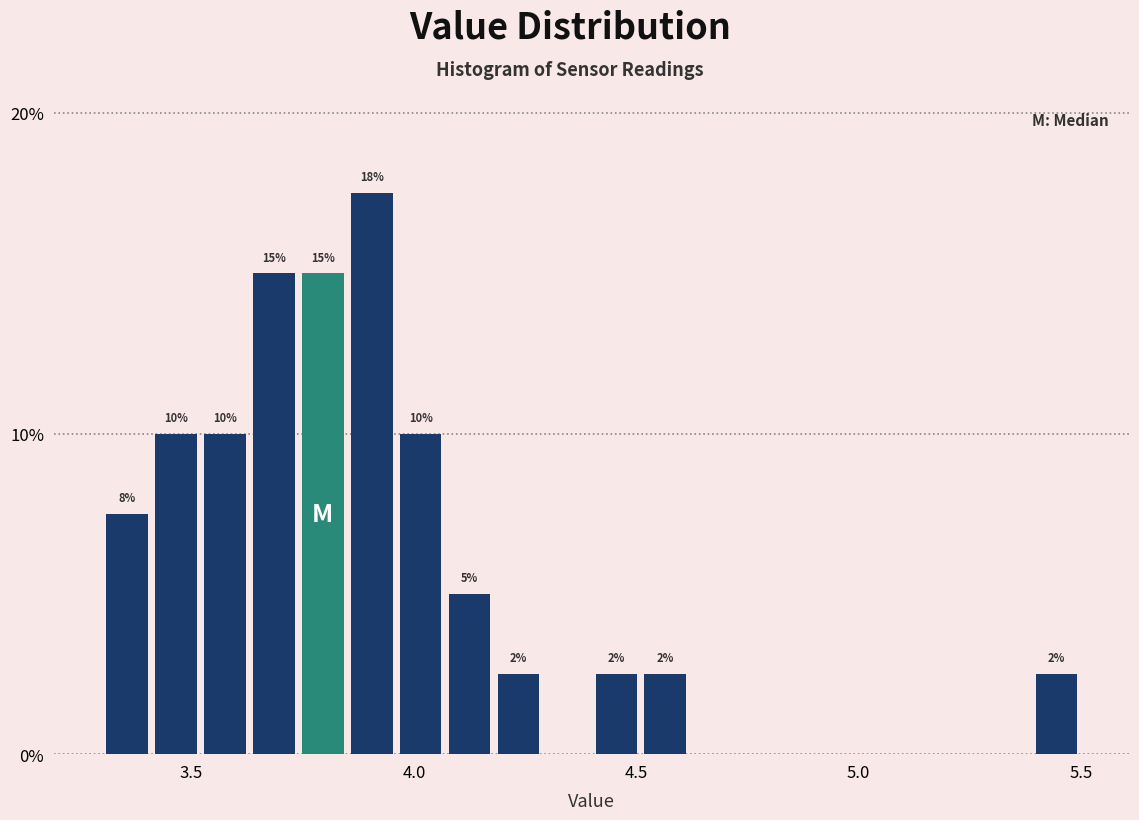

Around what value on the x-axis is the tallest bar? Give the approximate position of its centre, as read against the axis.

3.90